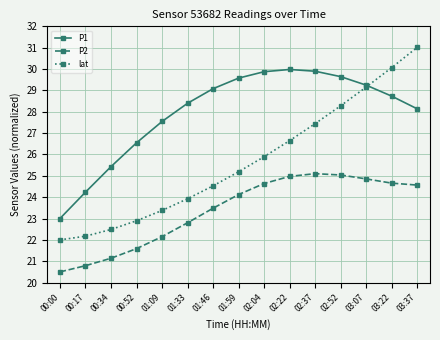

True or false: lat and P2 cross at least once.

False